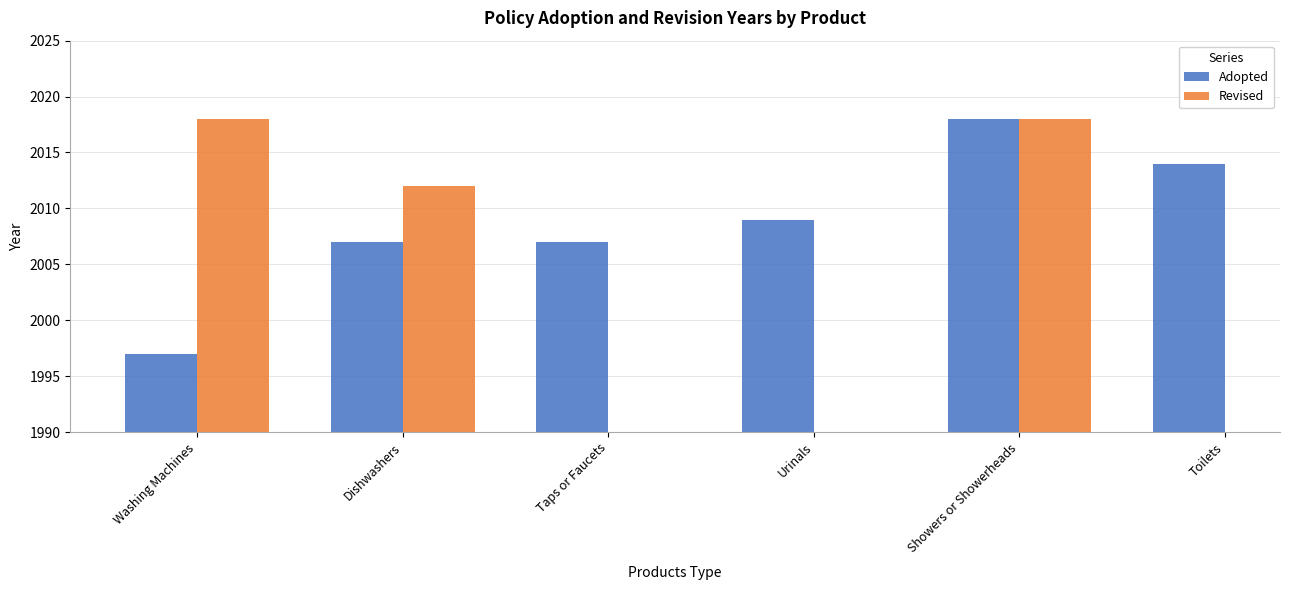

Are the bars grouped side by side (vs. stacked)?

Yes